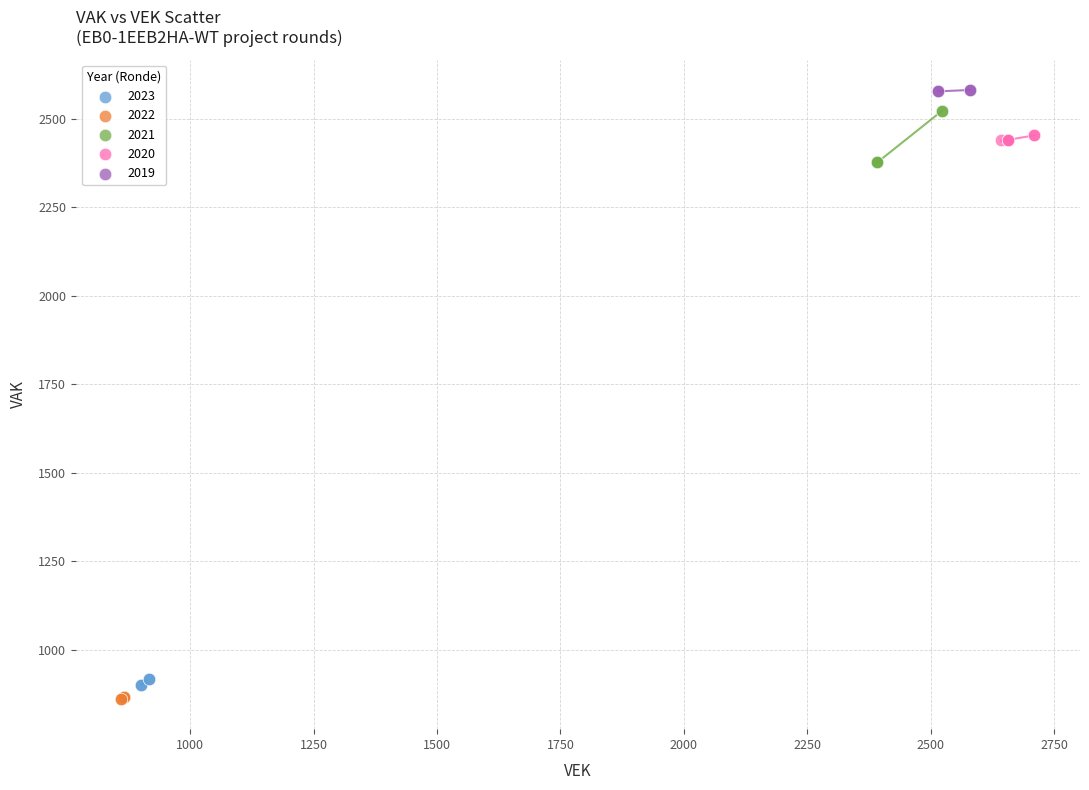

Which series reaches the maximum Y coordinate?

2019